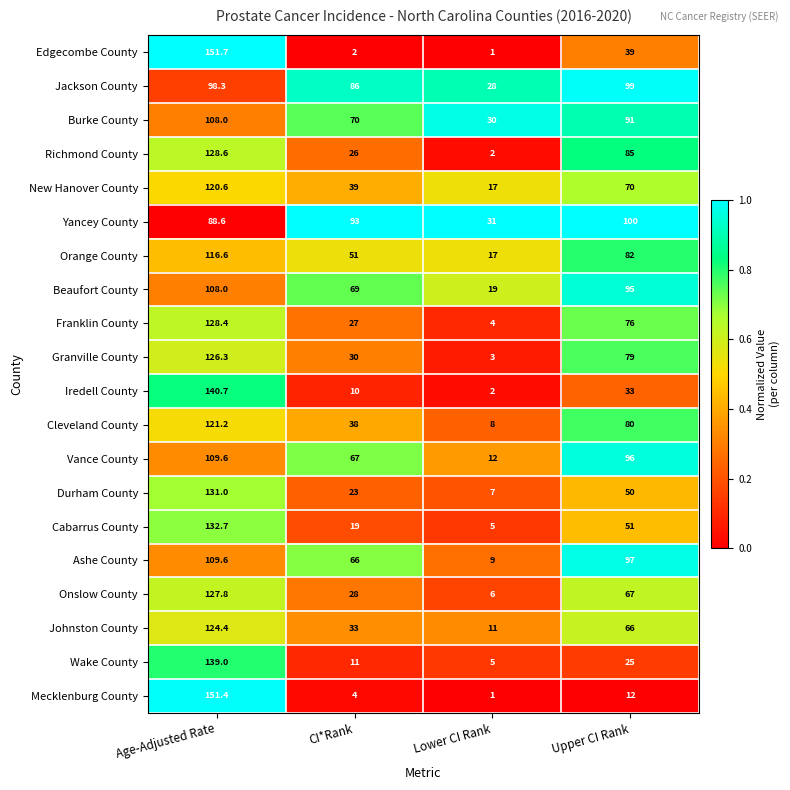

Between Lower CI Rank and Upper CI Rank, which series saw the biggest shift?

Ashe County